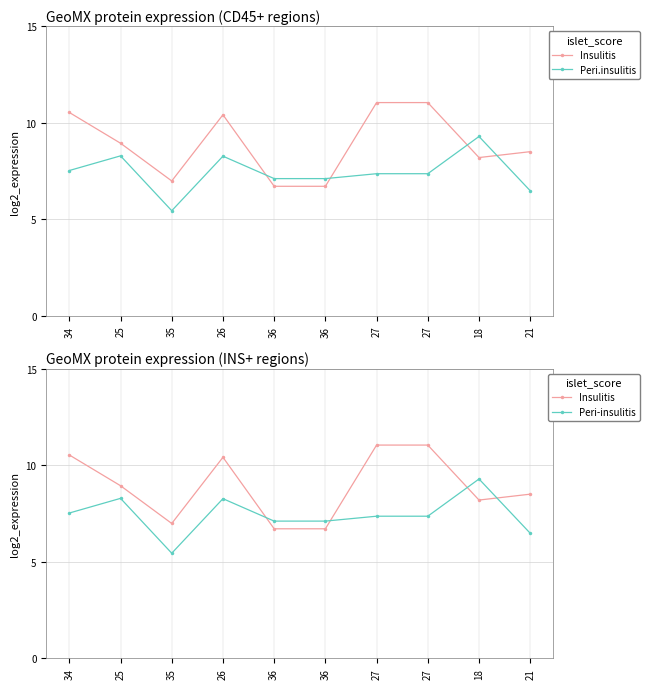

What is the total value across all series at 36?

13.8